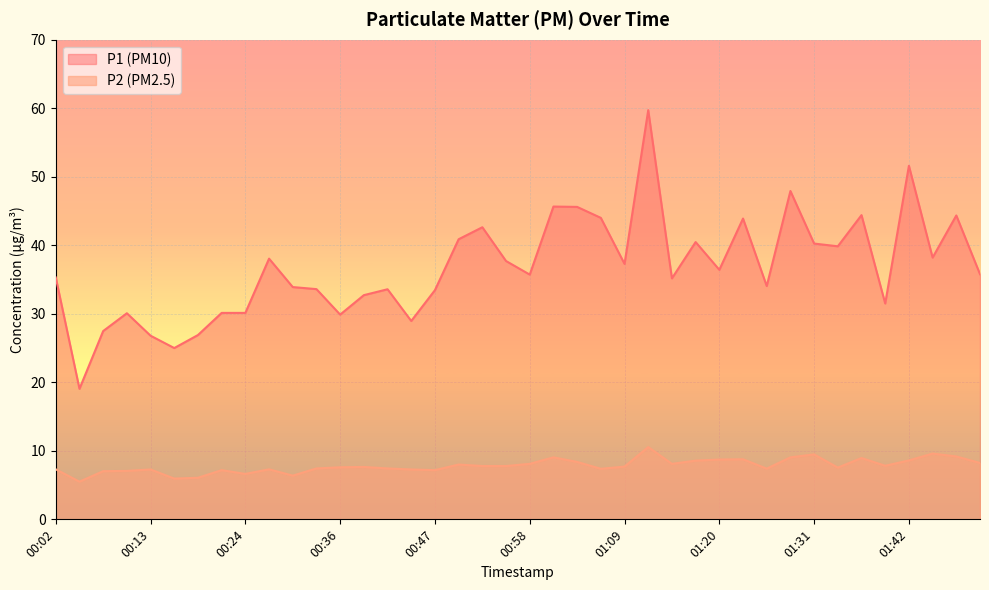

What is the label of the 9th point from the left?

00:24